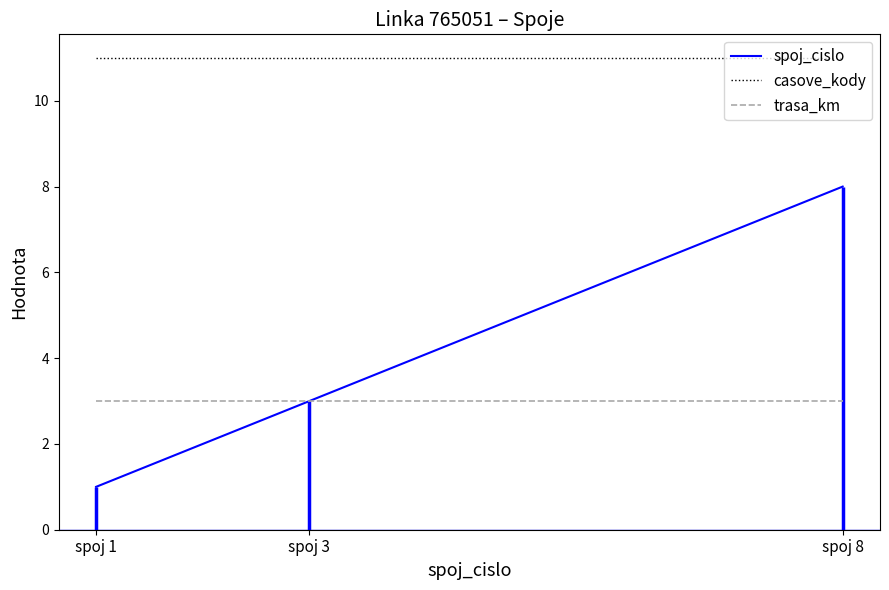

The value of spoj_cislo at spoj 3 is 3. True or false?

True